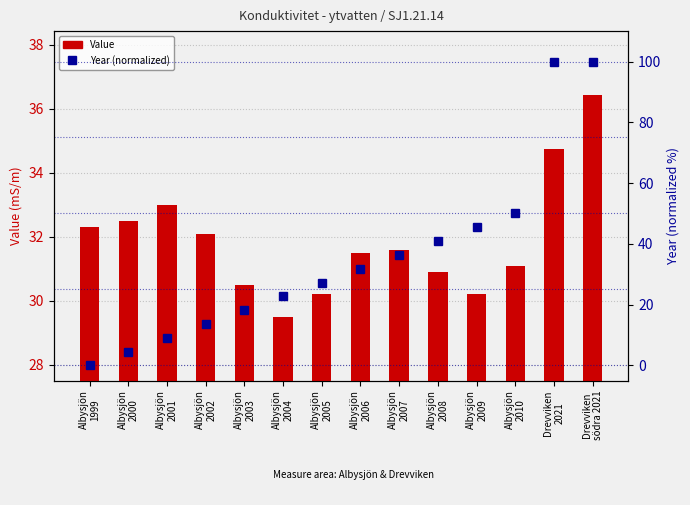

What is the highest value of the Value series?

36.4